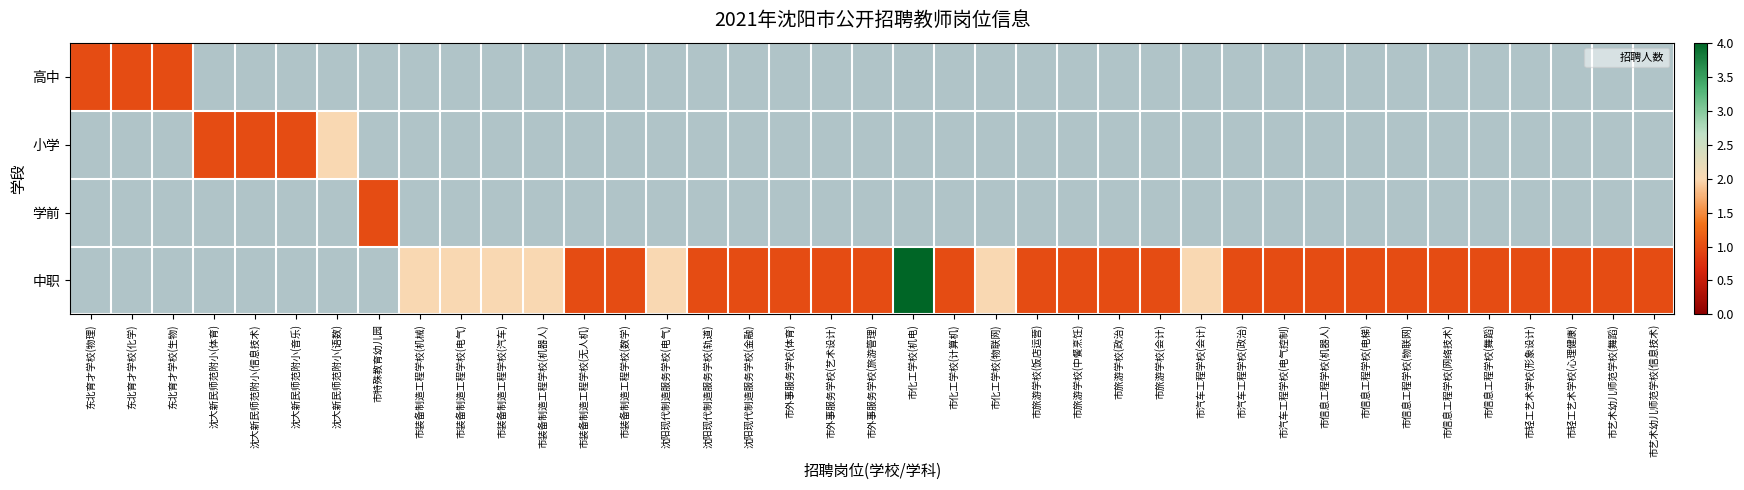

At how many categories does at least one series exceed 3?

1